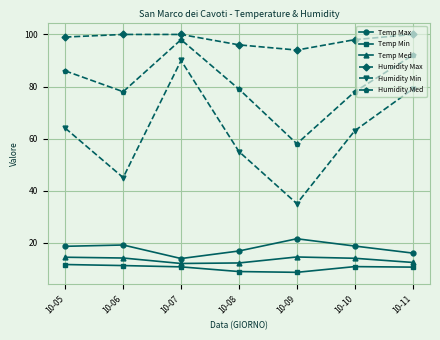

True or false: Temp Max has more than 0 points higher than both neighbors.

True